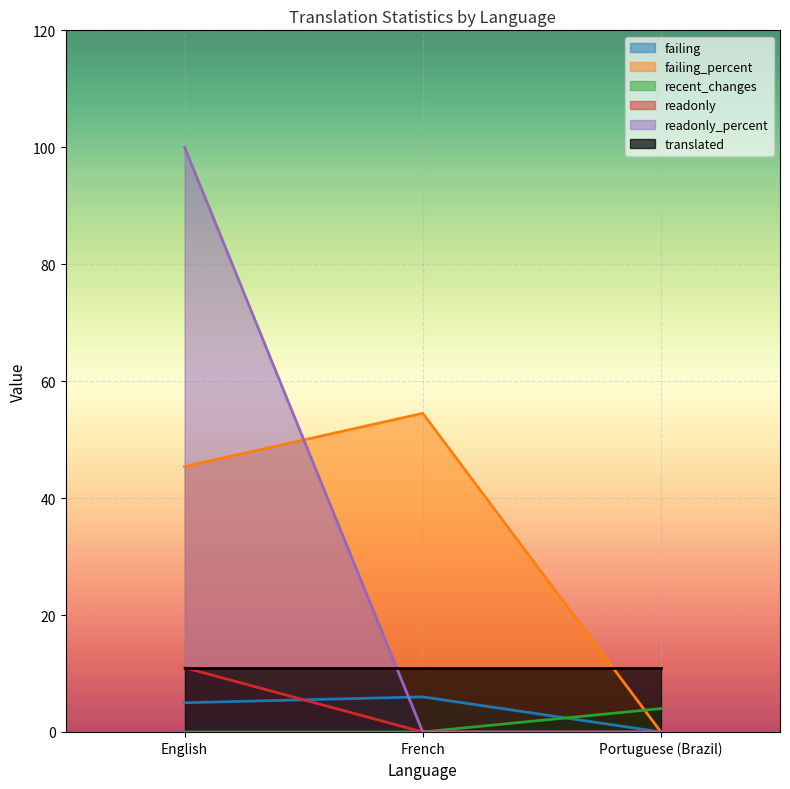

List the labels in order of failing_percent value, smallest first.

Portuguese (Brazil), English, French